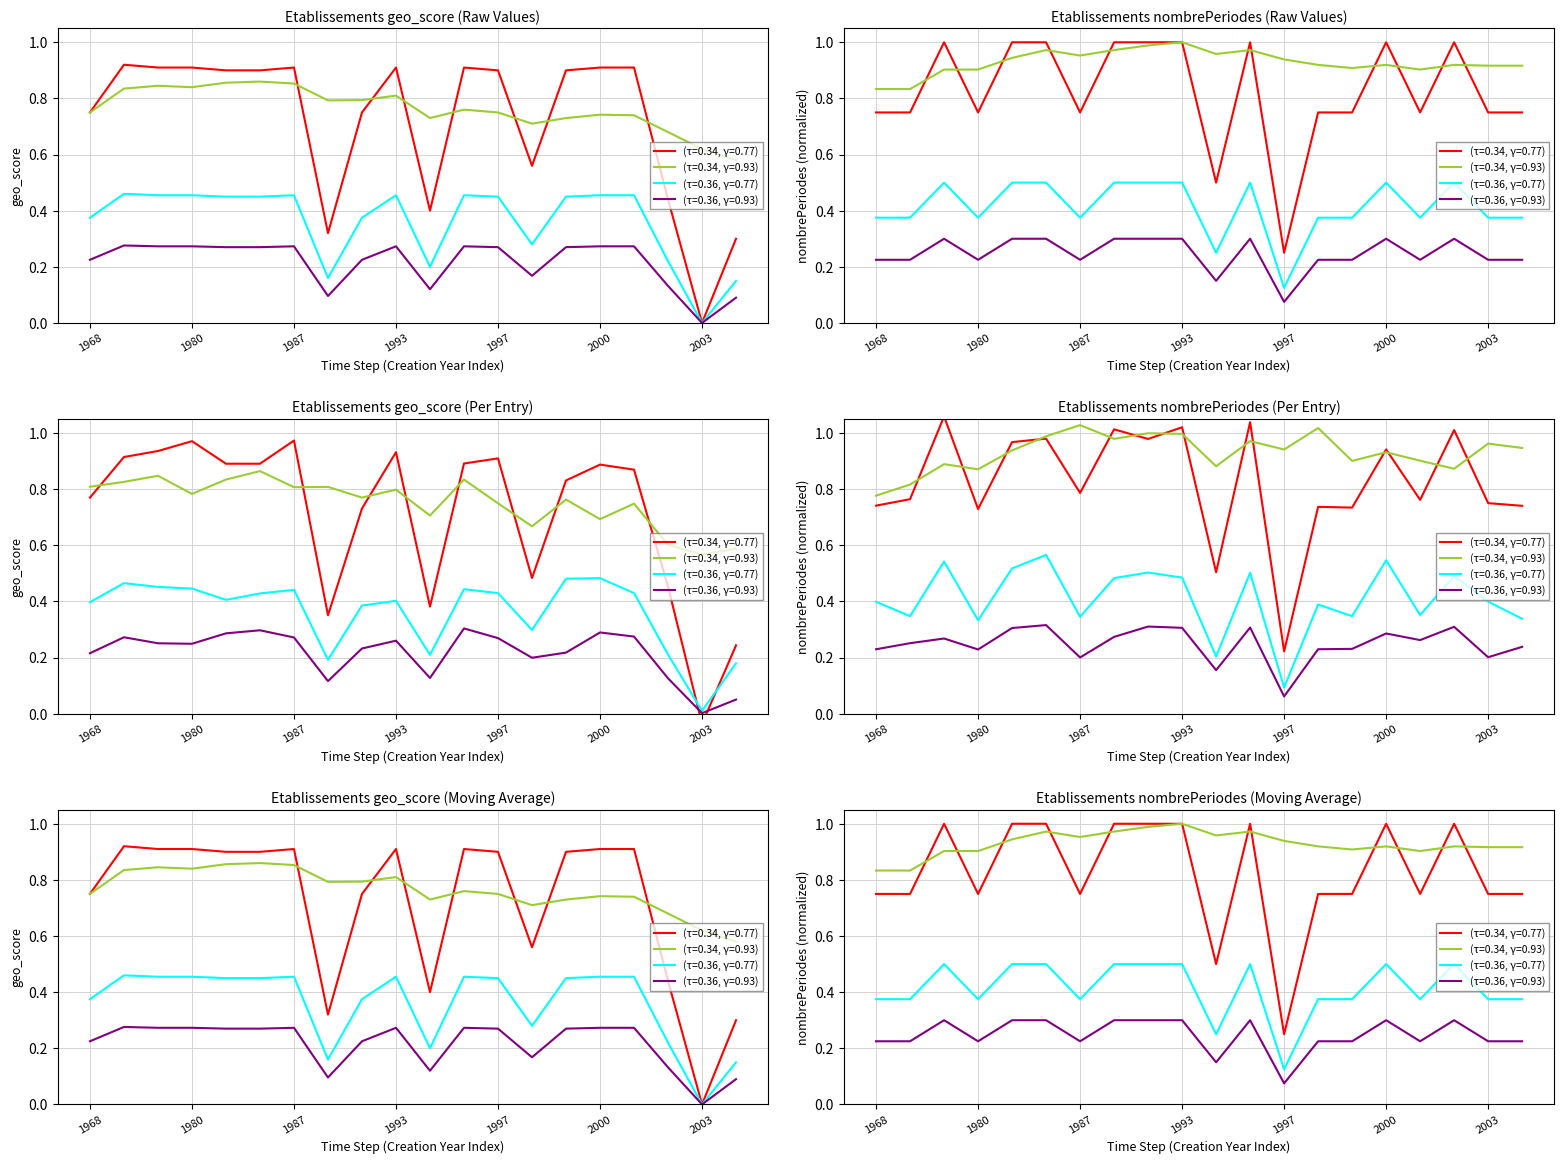

At which category does nombrePeriodesEtablissement reach its first local valley?

1980